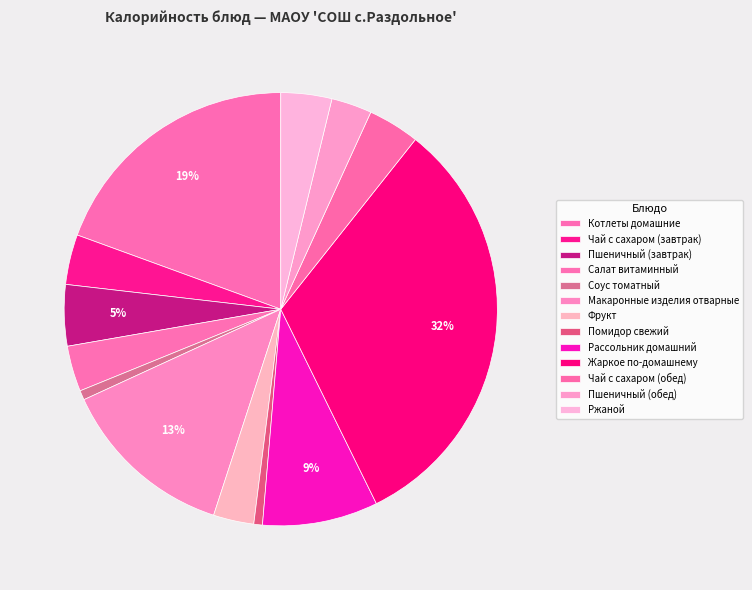

Is it true that Чай с сахаром (завтрак) is 1% of the pie?

False